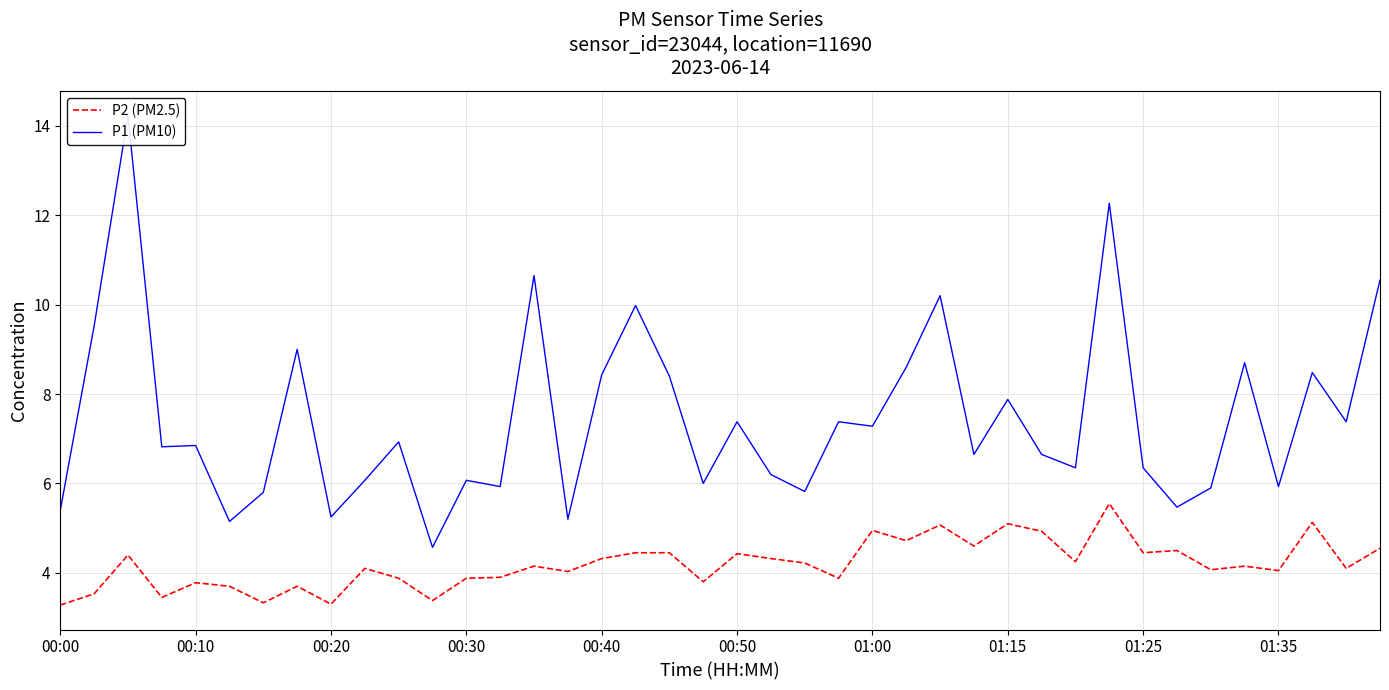

True or false: P1 (PM10) and P2 (PM2.5) cross at least once.

False